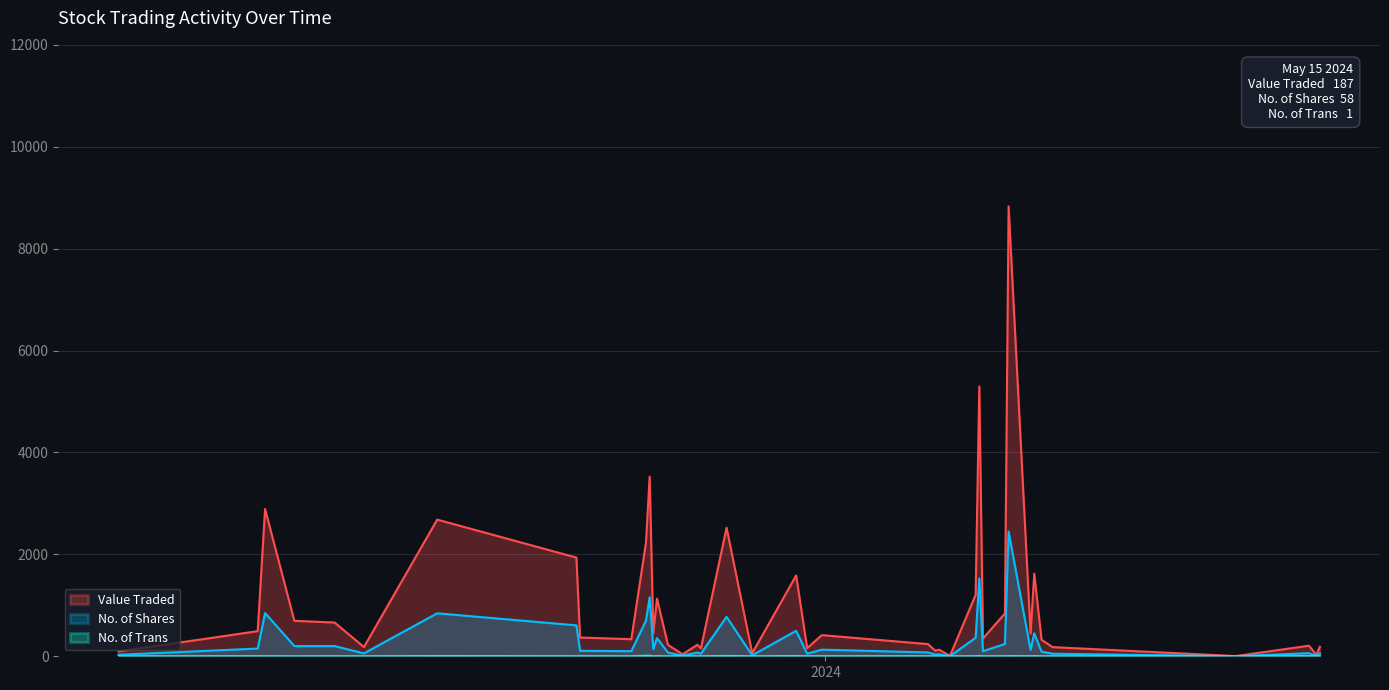

What is the label of the 1st point from the left?

15/05/2024